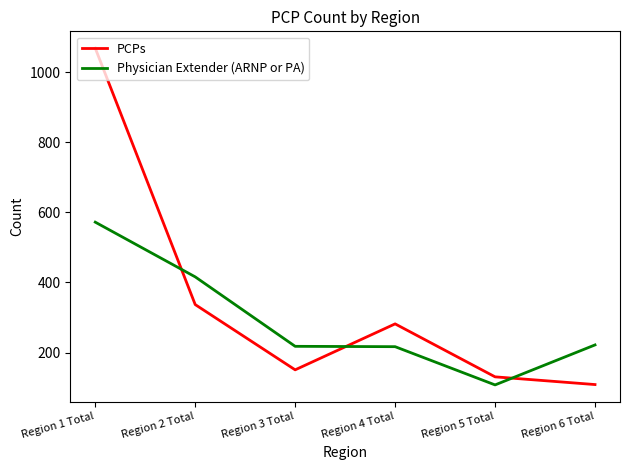

What is the difference between the PCPs values at Region 4 Total and Region 1 Total?

786